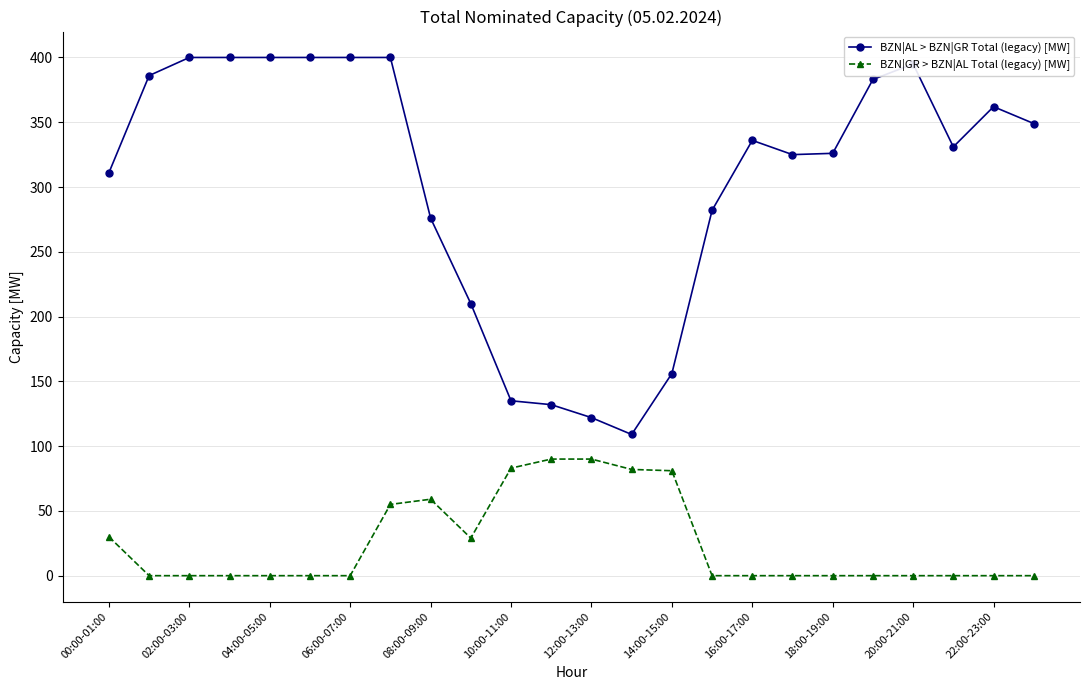

What is the difference between the maximum and minimum values in the BZN|AL > BZN|GR Total (legacy) [MW] series?

291